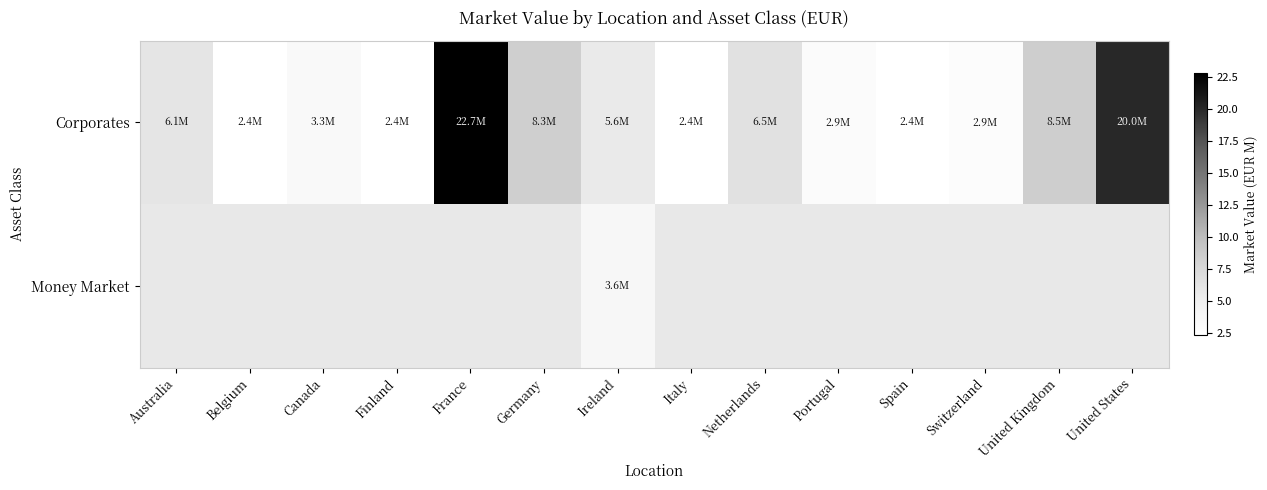

Which has a higher value, Australia or United States?

United States